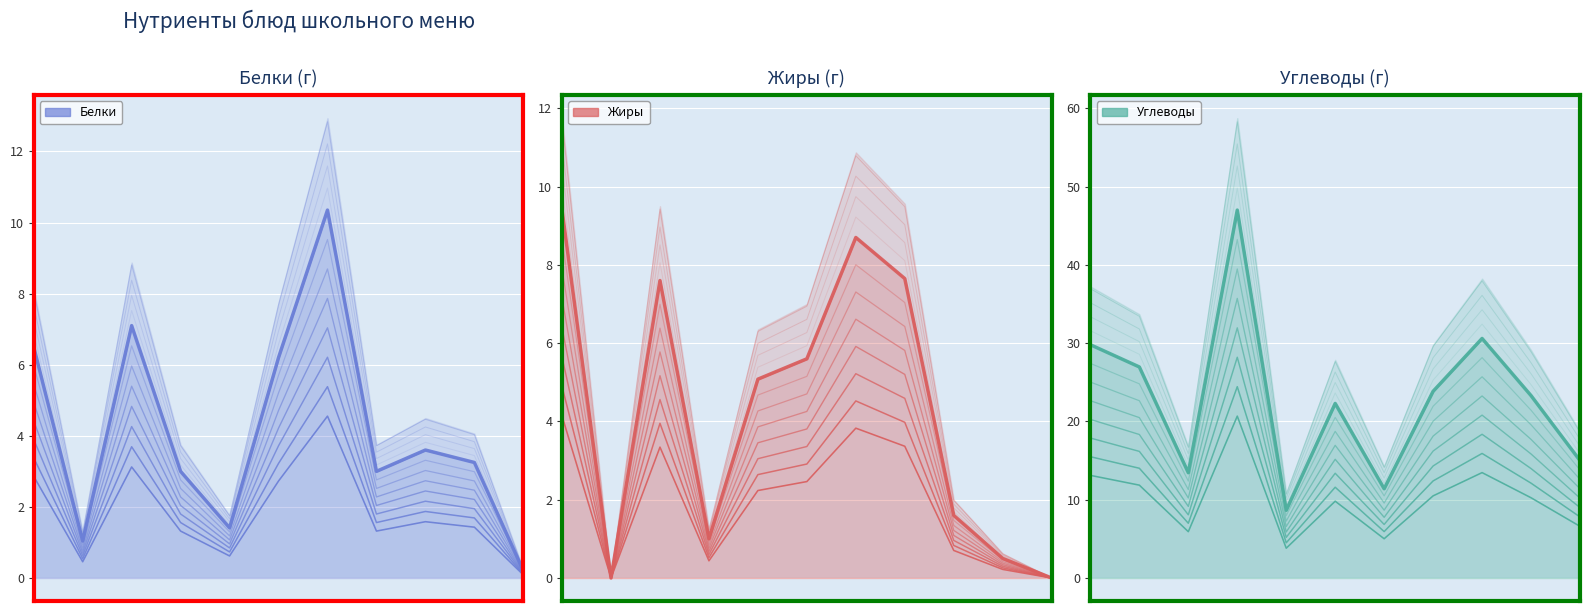

Is it true that Углеводы equals 12.3 at 5?

False